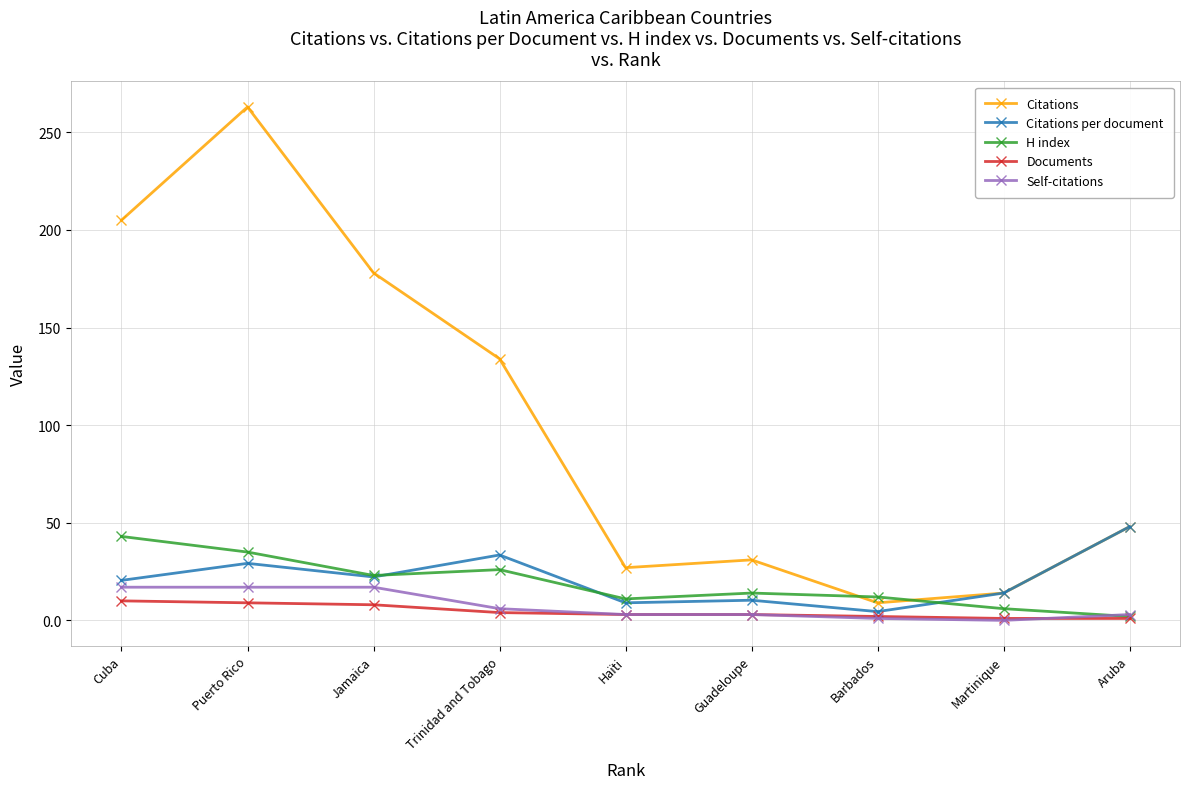

What is the difference between the maximum and minimum values in the Documents series?

9.0